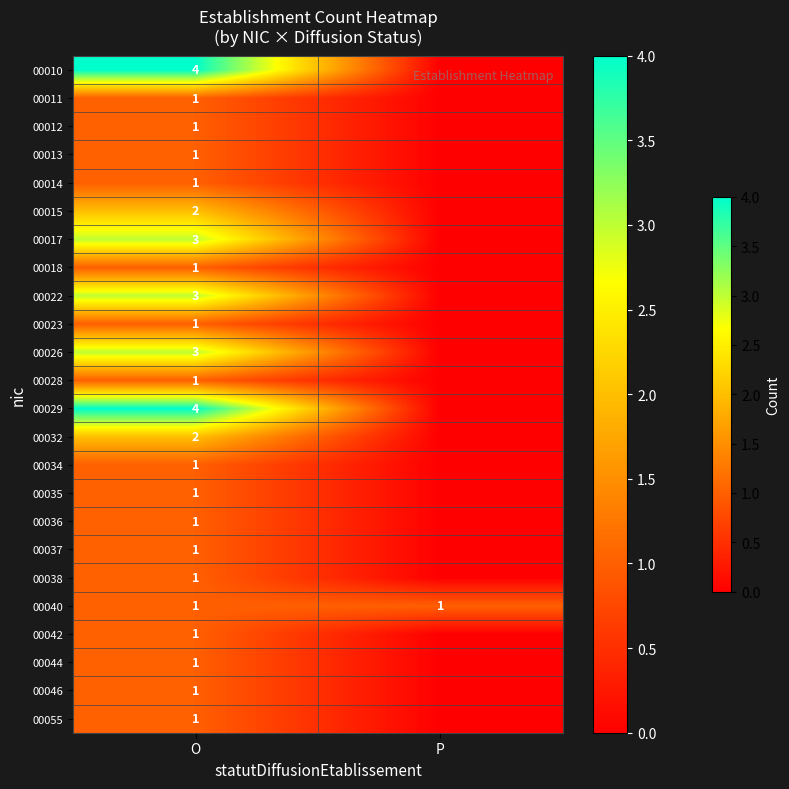

The value of 00029 at O is 7. True or false?

False